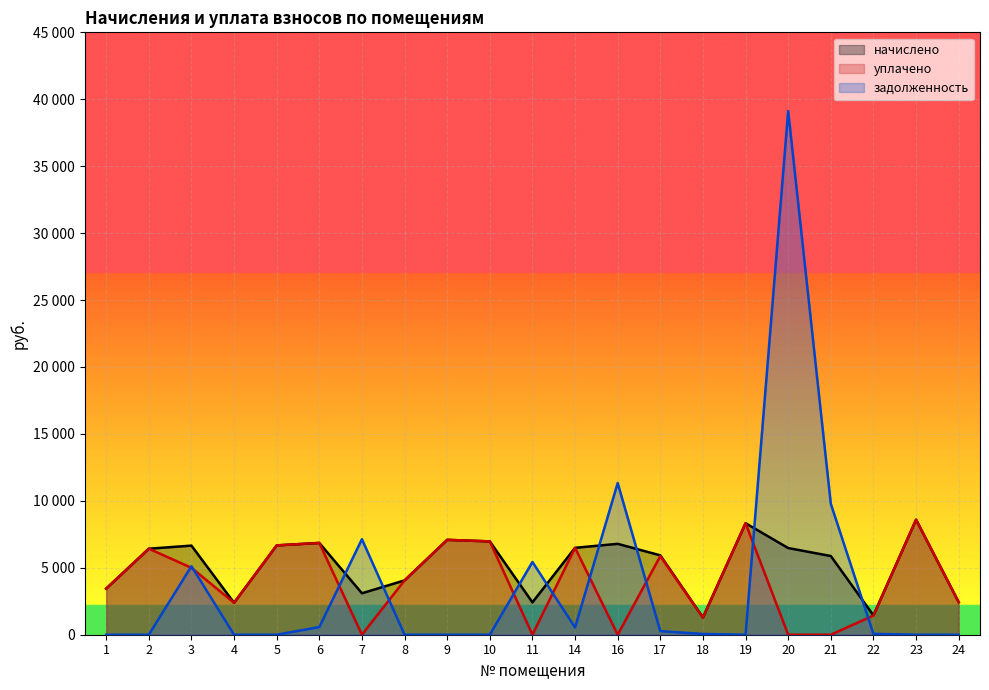

What is the total value across all series at 19?

16659.4